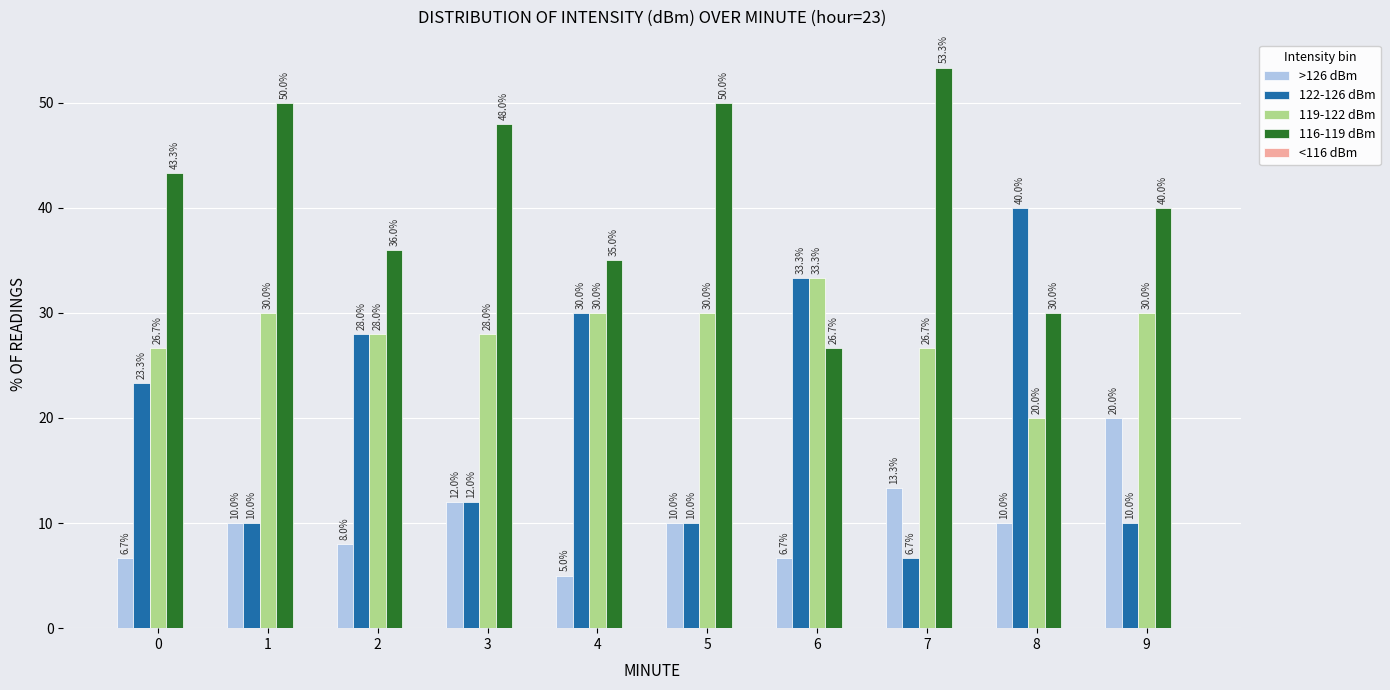

What is the difference between the highest and lowest values at 4?

30.0